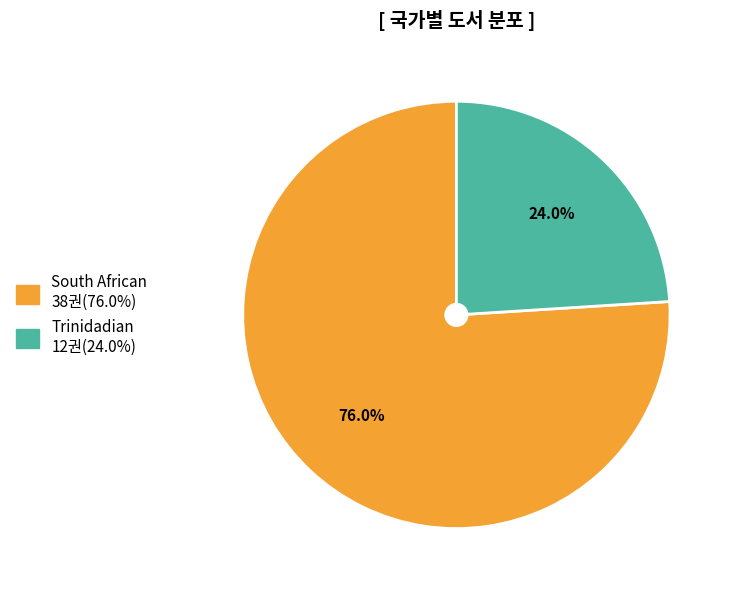

How many segments does this pie chart have?

2